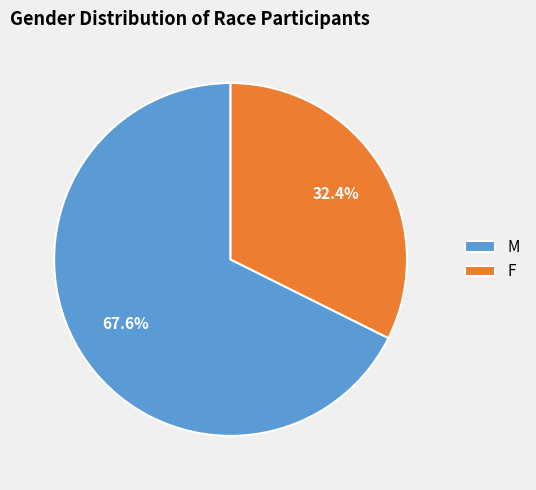

Between M and F, which is larger?

M